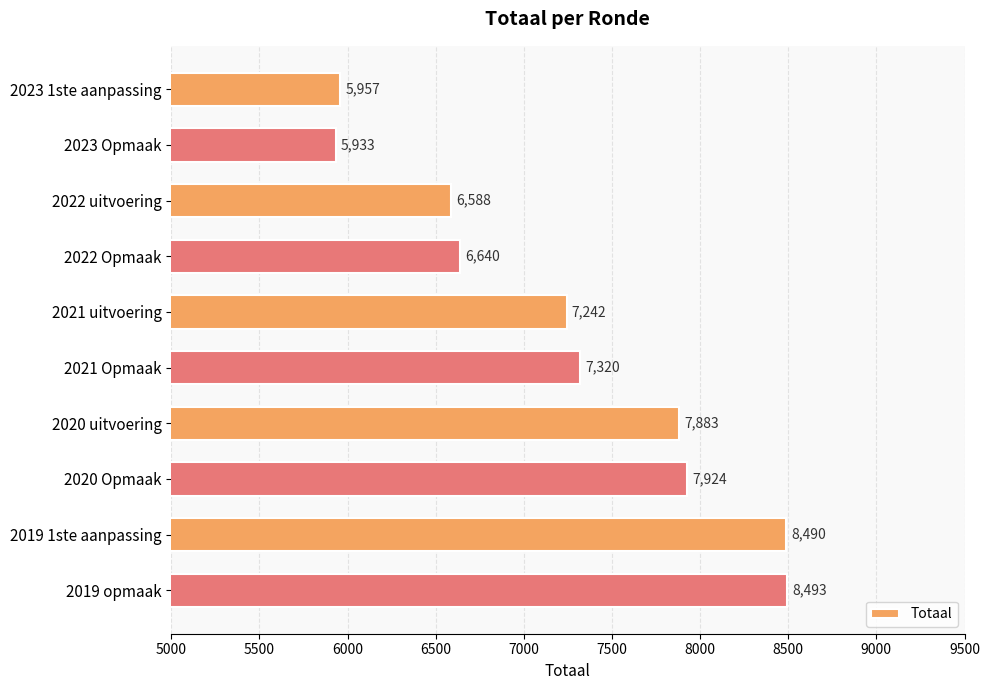

Is it true that the value at 2019 opmaak is 2605?

False